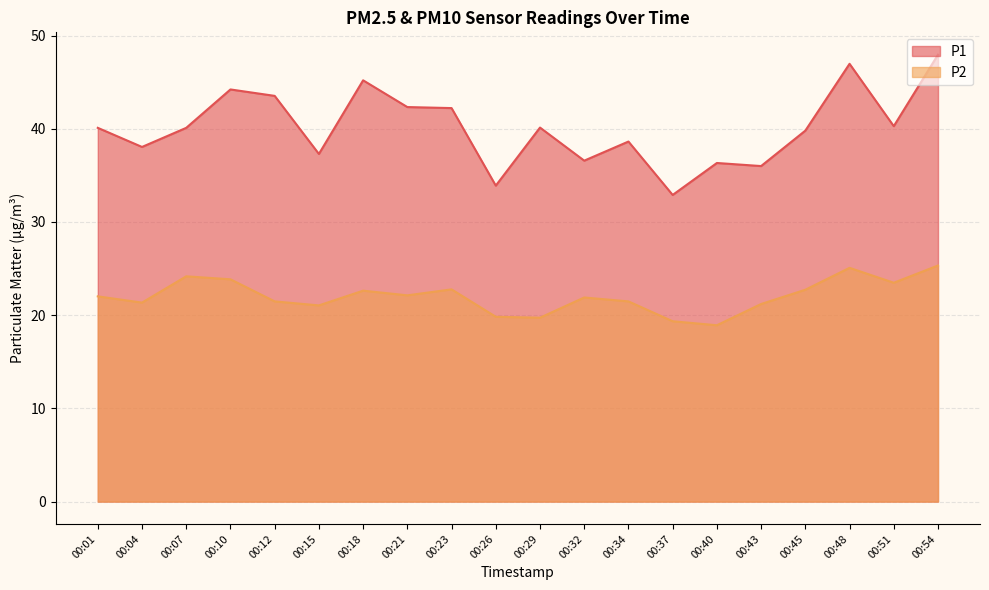

True or false: P2 and P1 intersect in this chart.

False